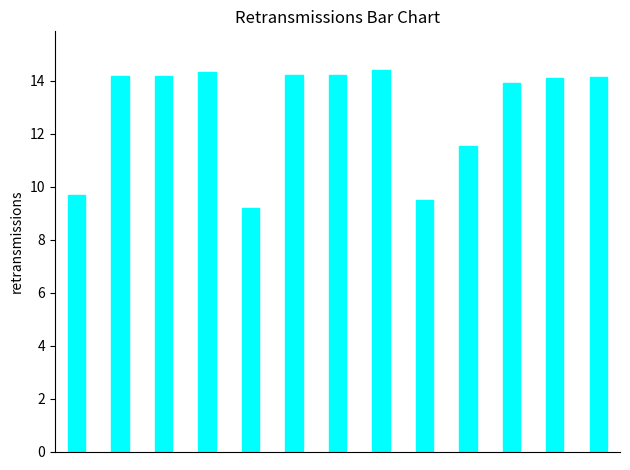

What is the smallest value displayed?

9.2